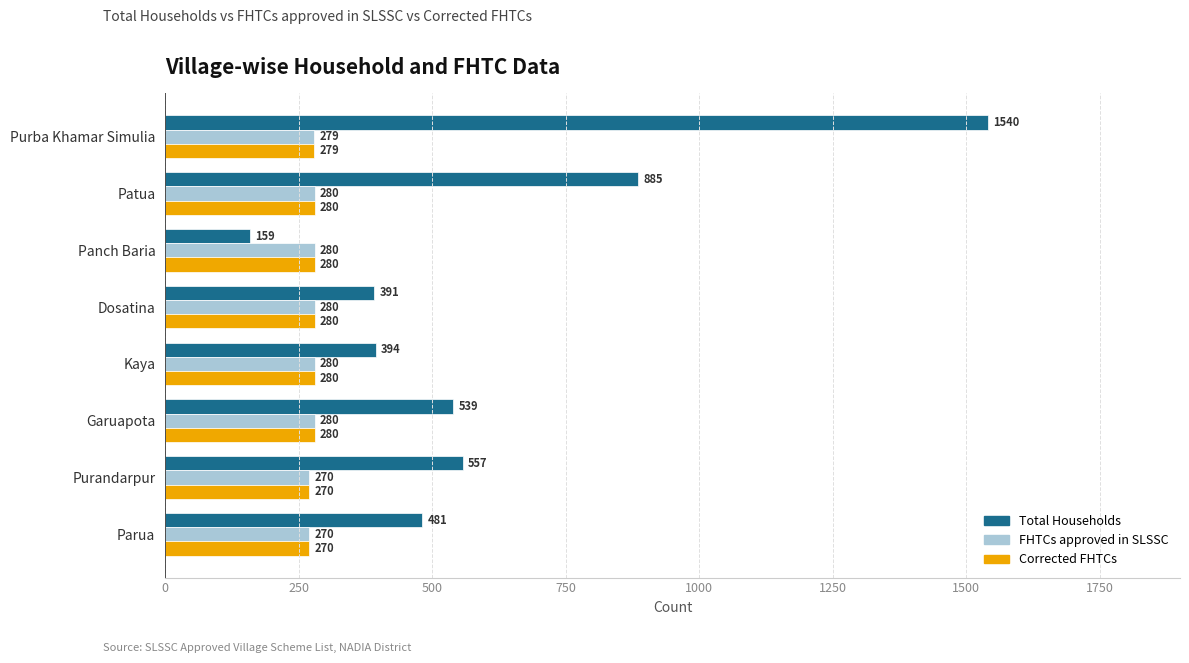

True or false: Total Households has a value of 843 at Parua.

False